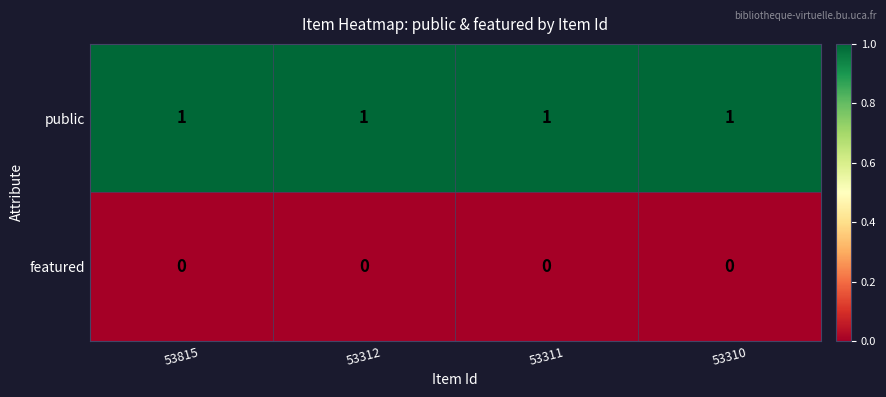

The public series shows 0 at 53311. True or false?

False